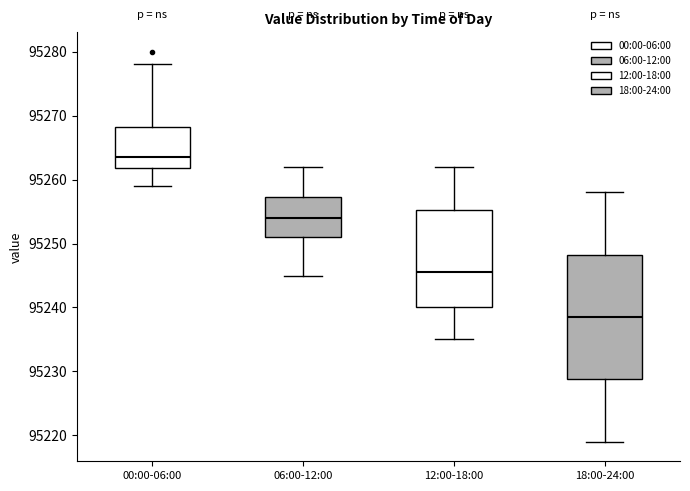

Comparing the boxes themselves (not the whiskers), which one is the tallest?

18:00-24:00